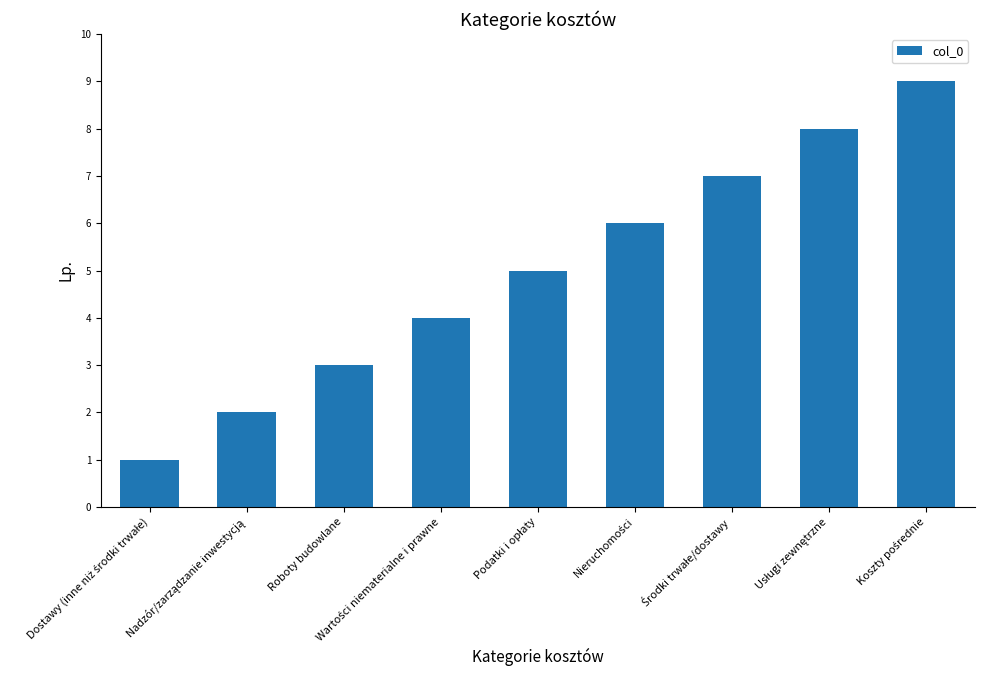

How many data points are less than 5?

4